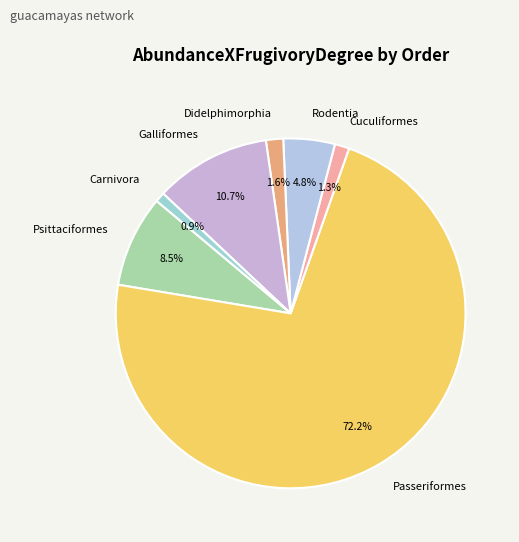

Which category has the biggest portion of the pie?

Passeriformes